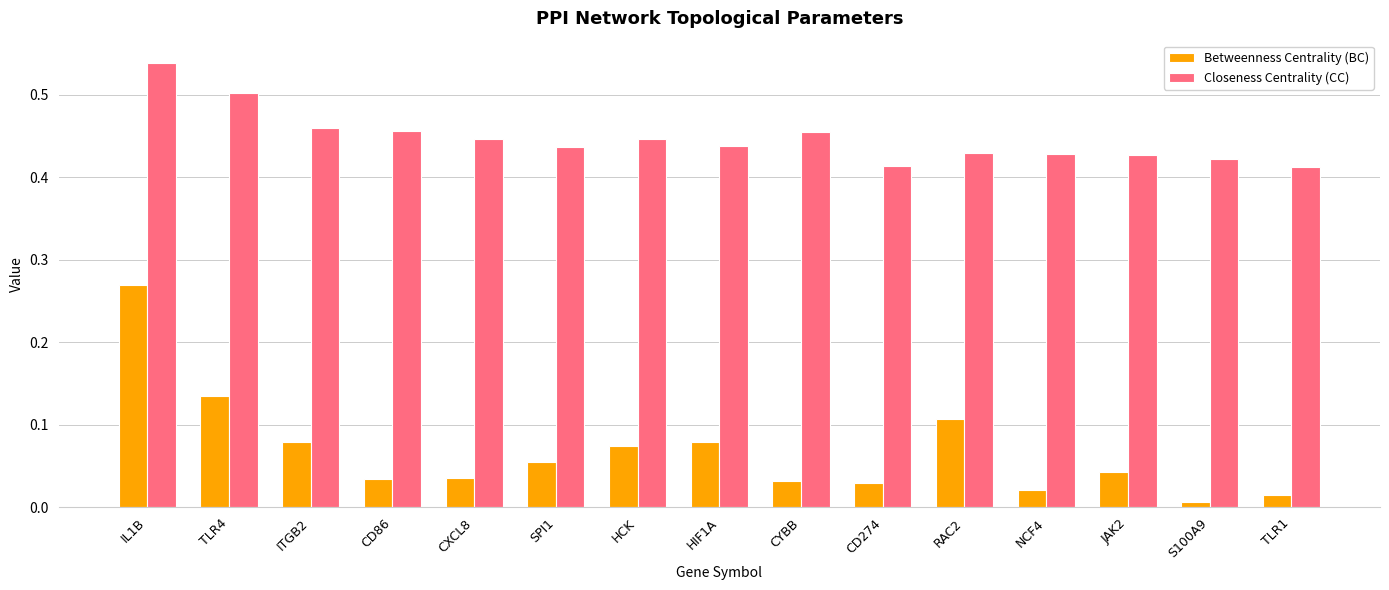

How many Closeness Centrality (CC) values are between 0 and 1?

15